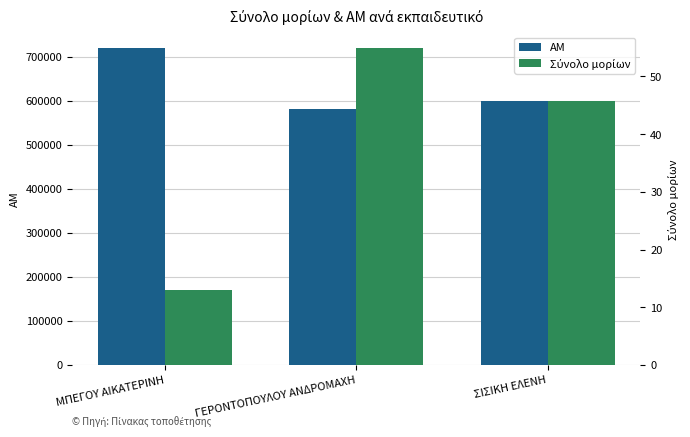

How many data points does each series have?

3